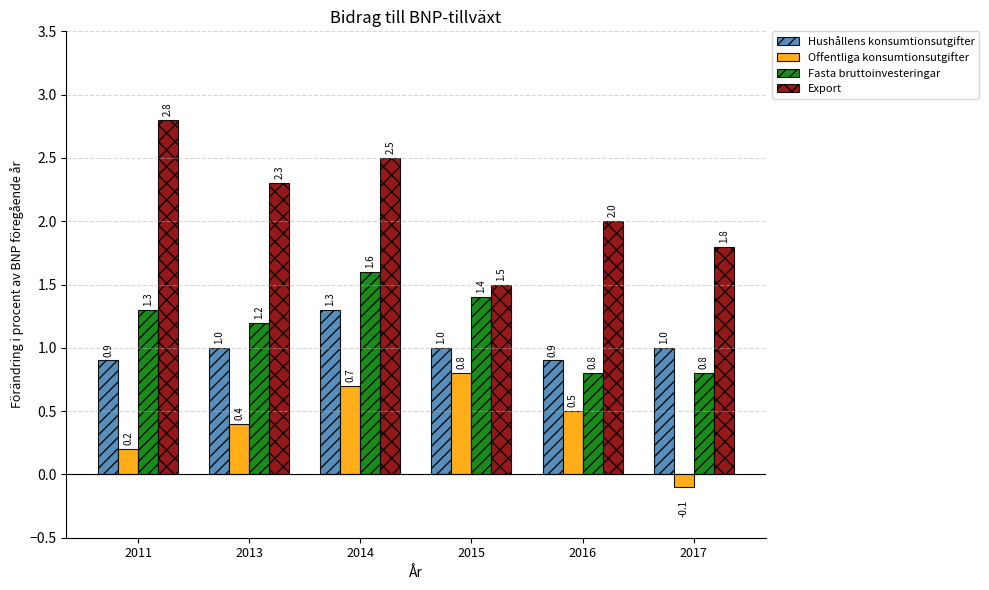

Which label corresponds to the largest value in the chart?

2011